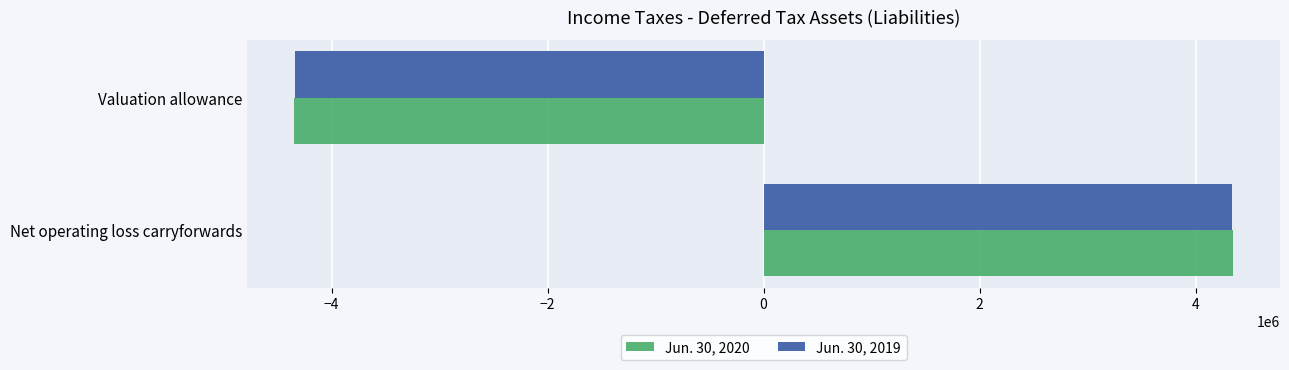

List the series in order of their peak value, highest first.

Jun. 30, 2020, Jun. 30, 2019